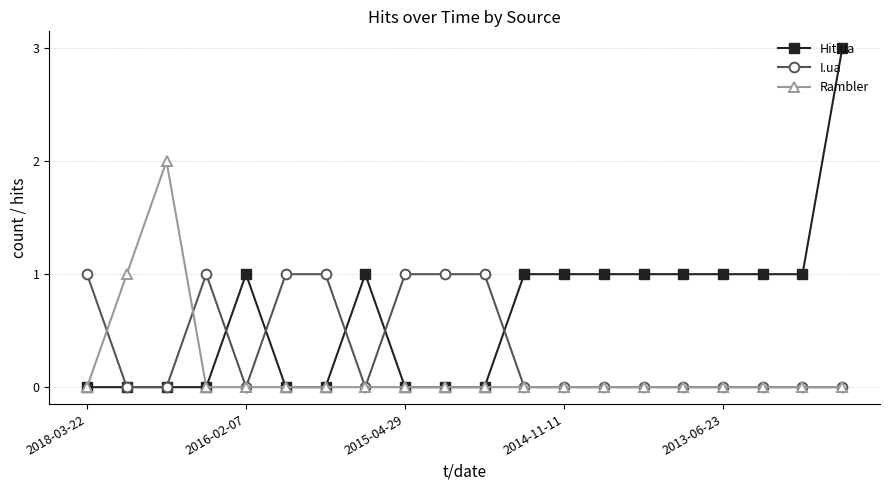

Rank the series by their average value, from highest to lowest.

Hit.ua, I.ua, Rambler